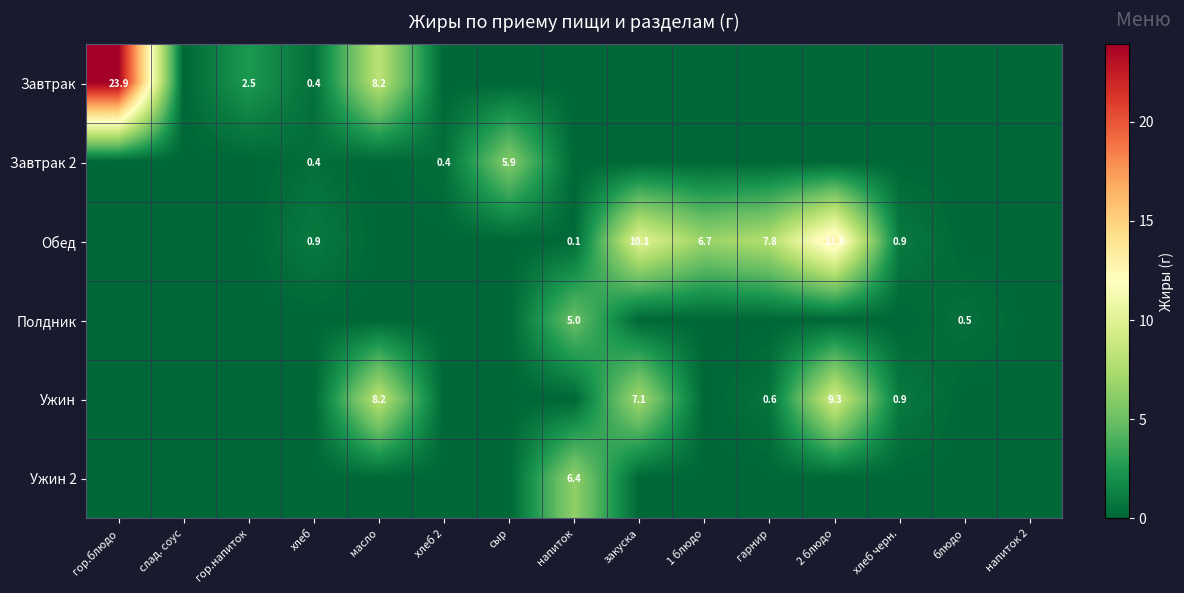

What is the difference between the Ужин values at хлеб черн. and масло?

7.3